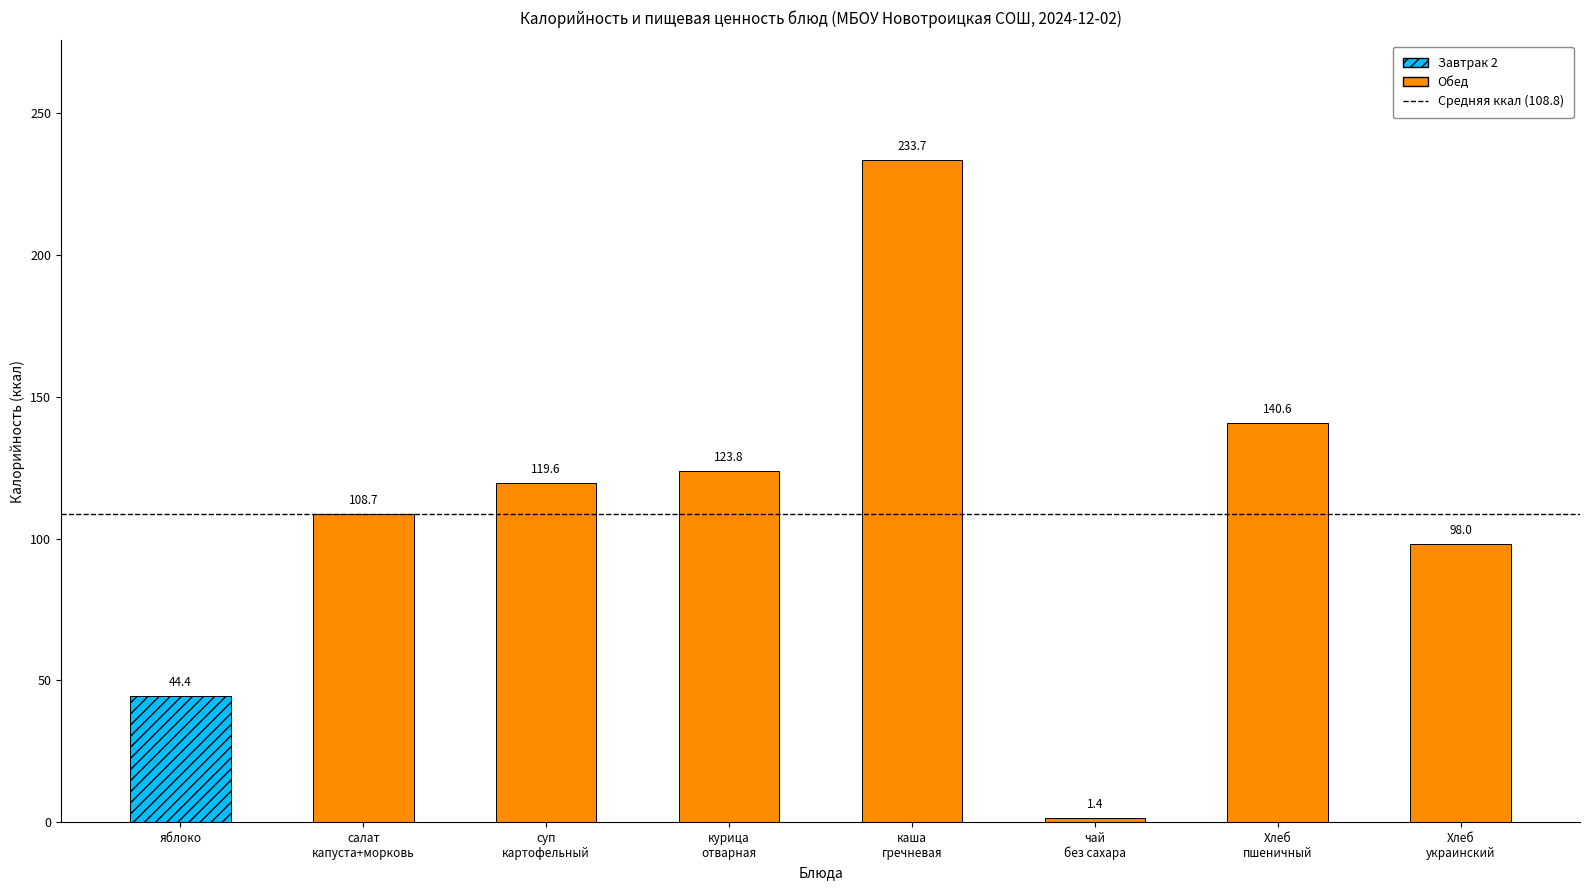

The Углеводы series shows 47.7 at 4. True or false?

False